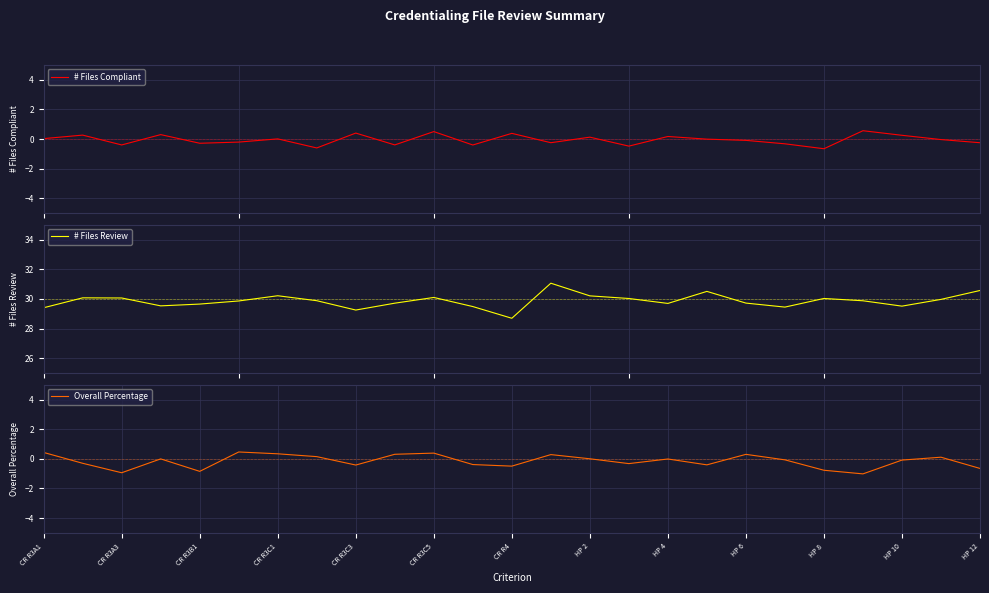

What is the sum of the Overall Percentage values at 20 and 14?

-0.8